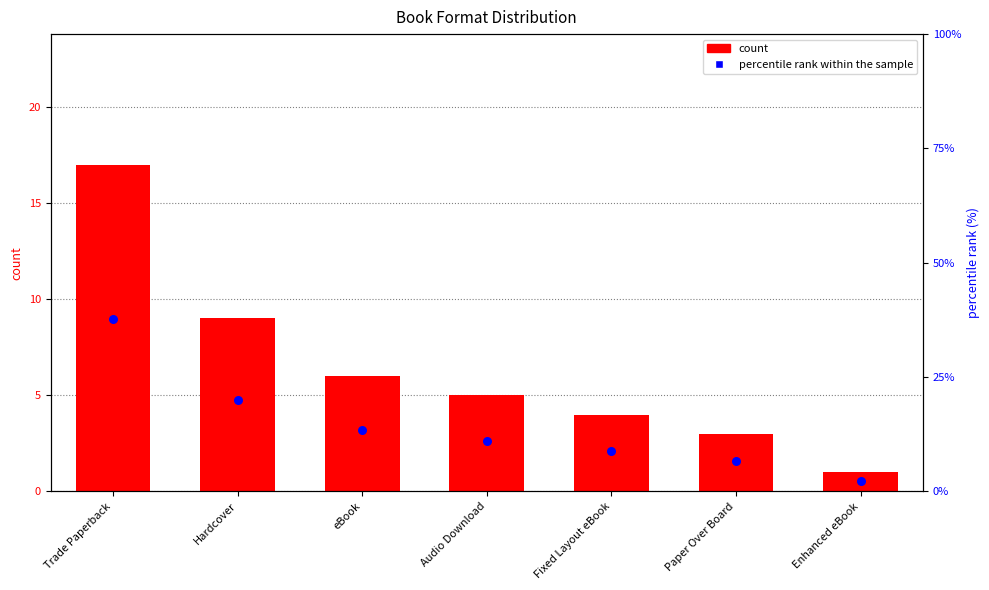

At which category is the sum across all series the highest?

Trade Paperback